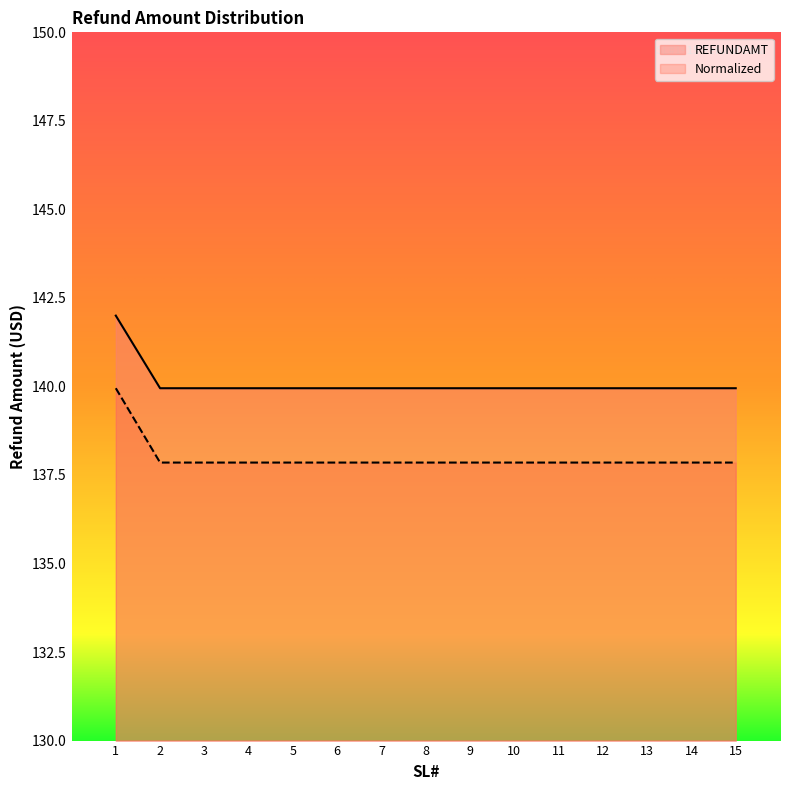

How many series are shown in this chart?

2